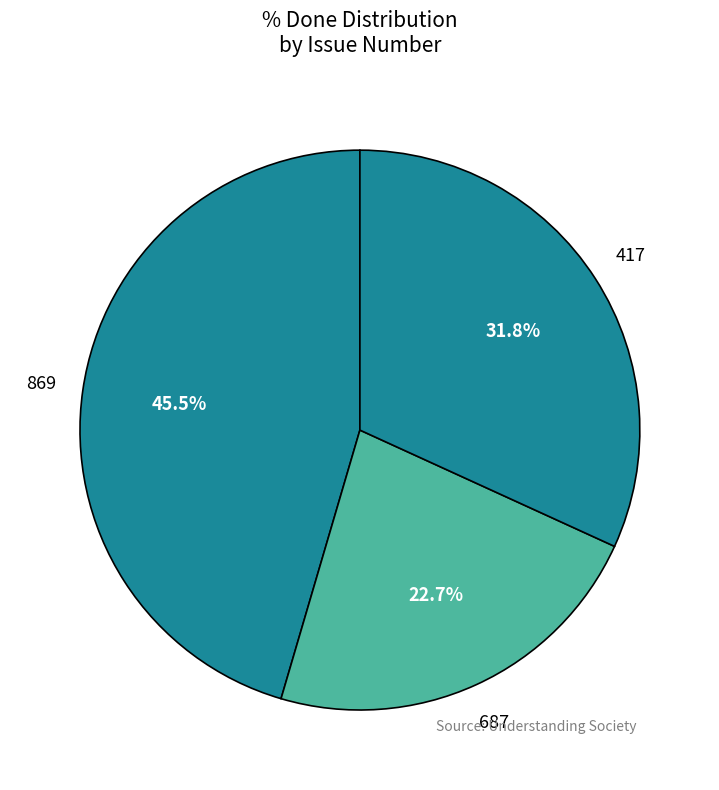

The 687 slice represents 17% of the pie. True or false?

False